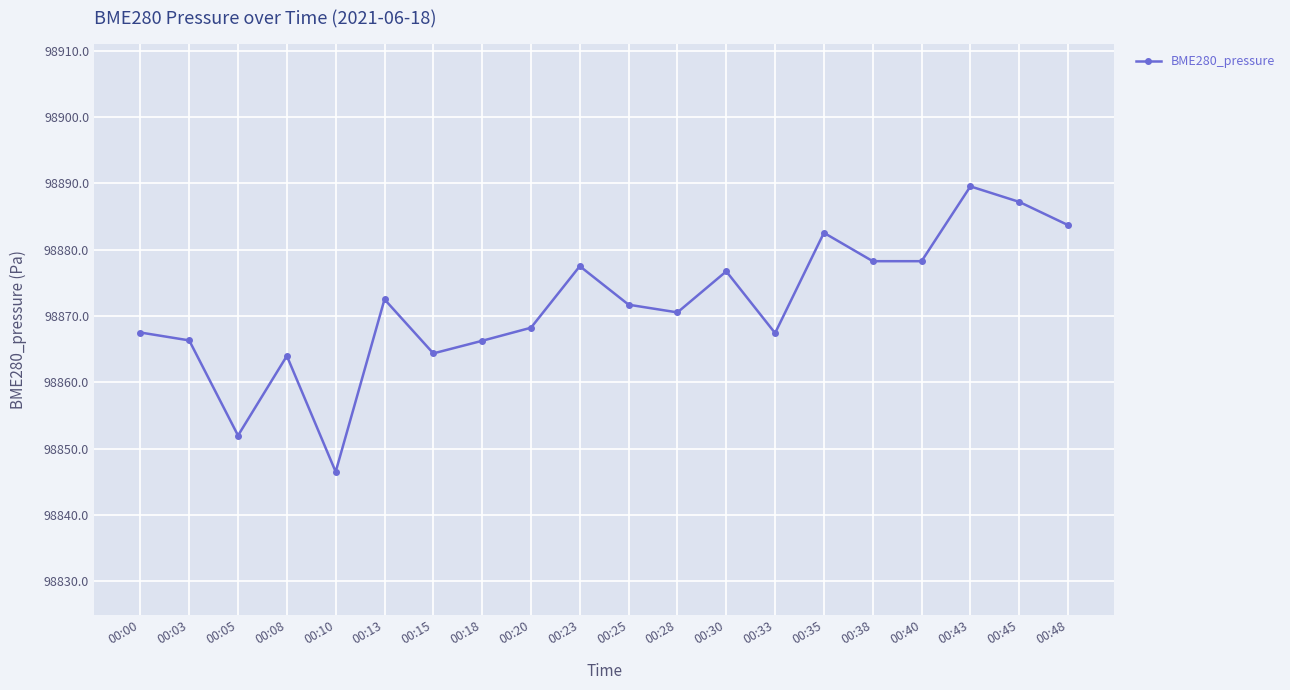

What is the difference between the values at 00:23 and 00:00?

10.0